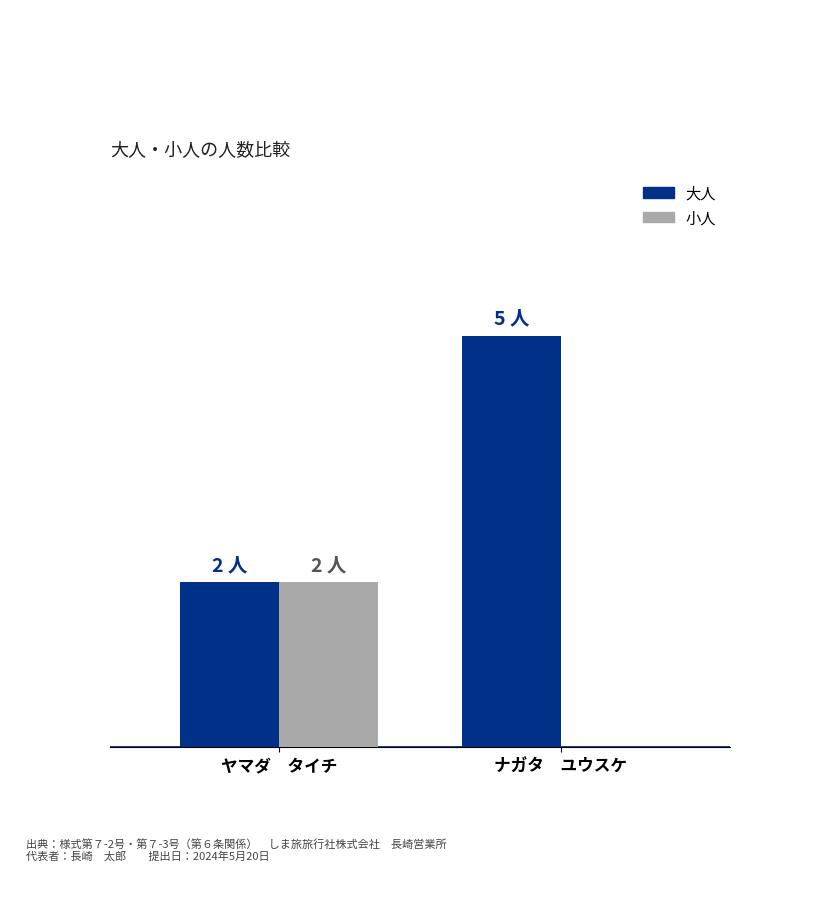

What are all the series names shown in the legend?

大人, 小人